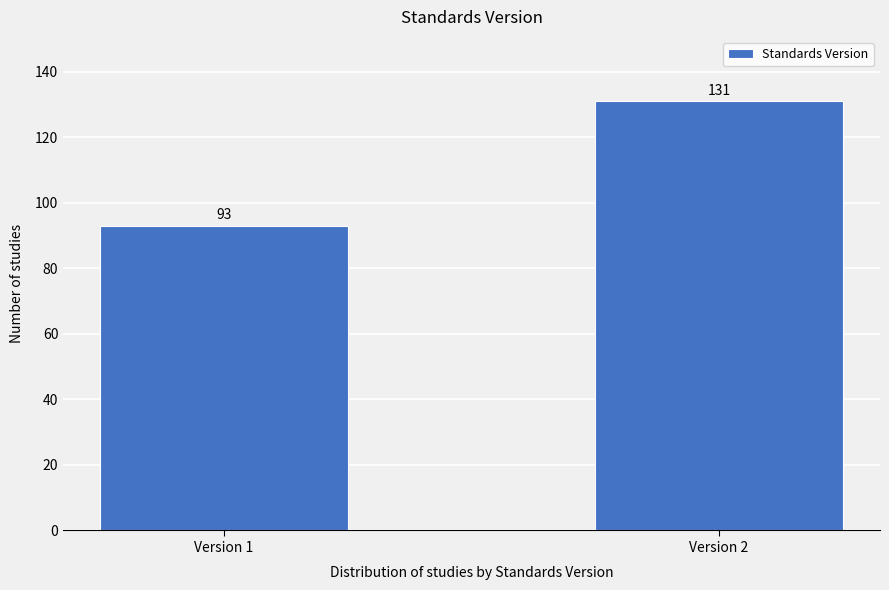

Reading left to right, list all the values displayed in this chart.

93	131